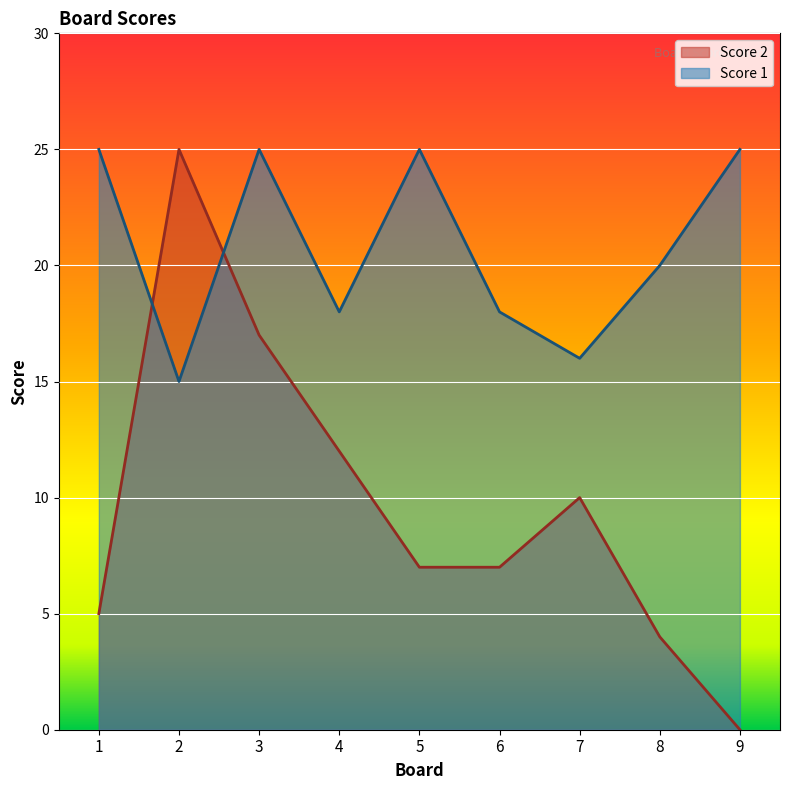

What is the spread (max minus min) of values at 5?

18